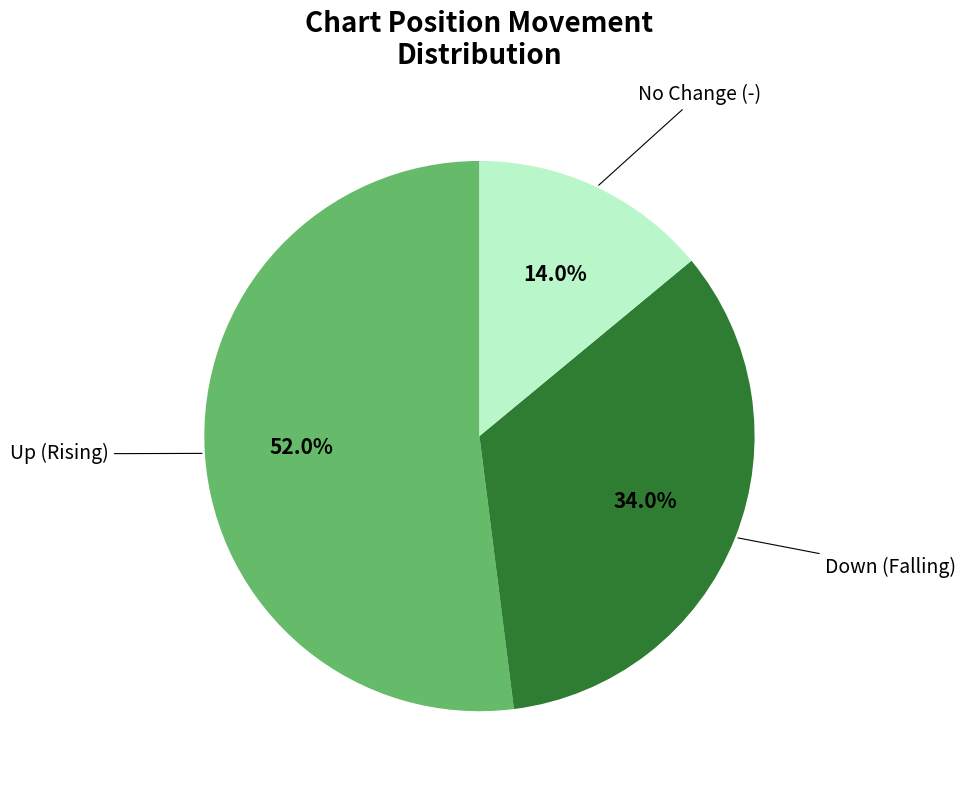

Is there any slice that represents more than half of the pie?

Yes